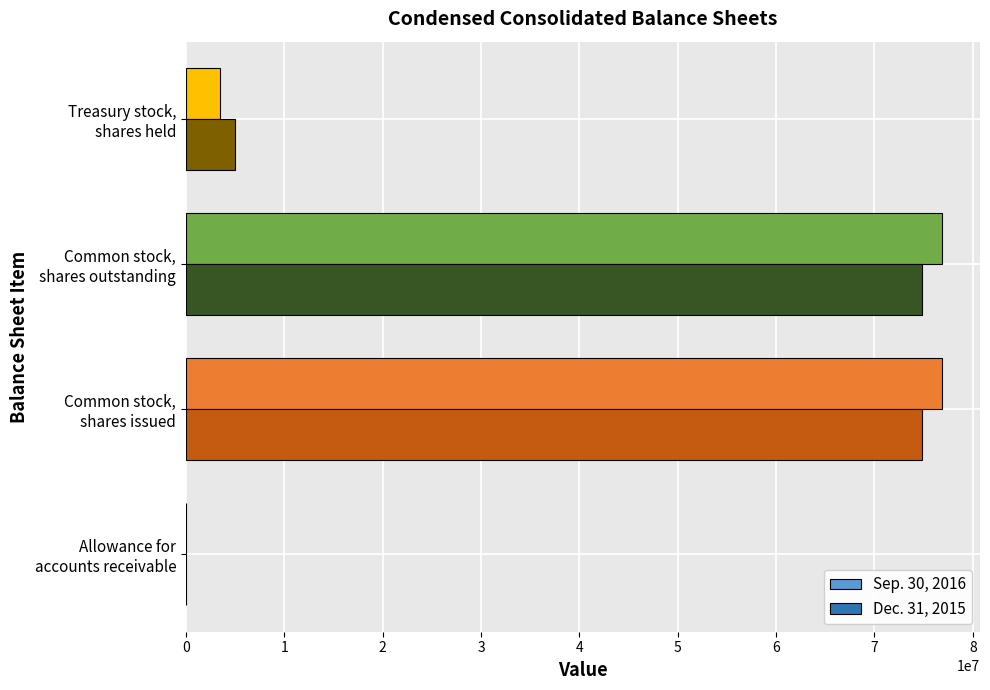

What are all the series names shown in the legend?

Sep. 30, 2016, Dec. 31, 2015